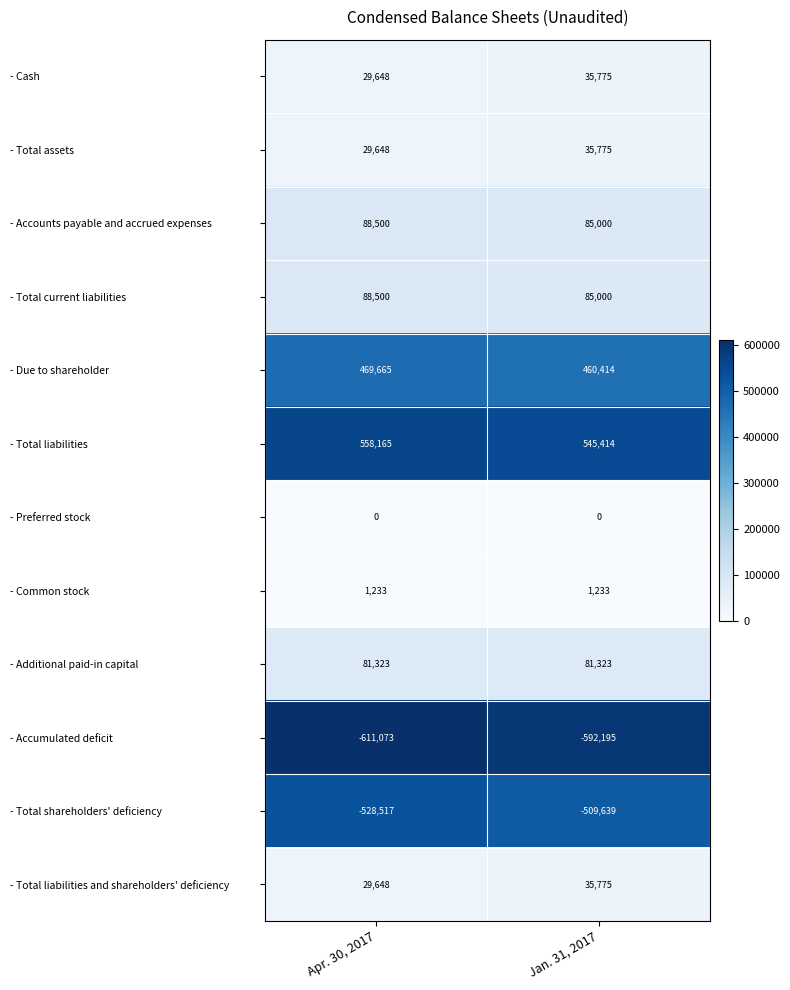

Reading left to right, what are all the values shown in this chart?

- Cash: 29648	35775
- Total assets: 29648	35775
- Accounts payable and accrued expenses: 88500	85000
- Total current liabilities: 88500	85000
- Due to shareholder: 469665	460414
- Total liabilities: 558165	545414
- Preferred stock: 0	0
- Common stock: 1233	1233
- Additional paid-in capital: 81323	81323
- Accumulated deficit: -611073	-592195
- Total shareholders' deficiency: -528517	-509639
- Total liabilities and shareholders' deficiency: 29648	35775